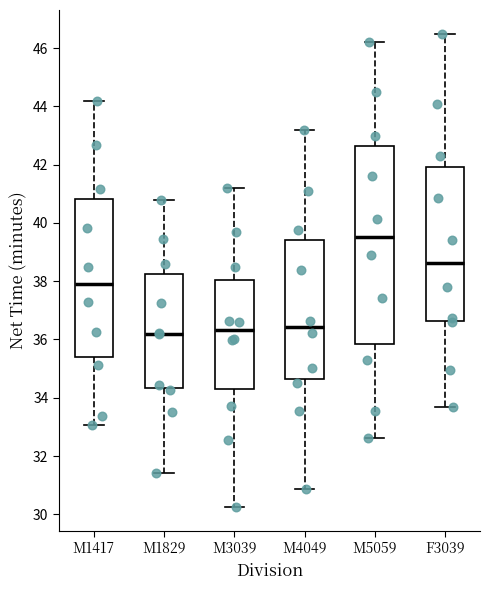

Where does the upper whisker of the box for M3039 end on the y-axis? The values are not printed on the chart, so give them approximately, as read against the axis.

41.2